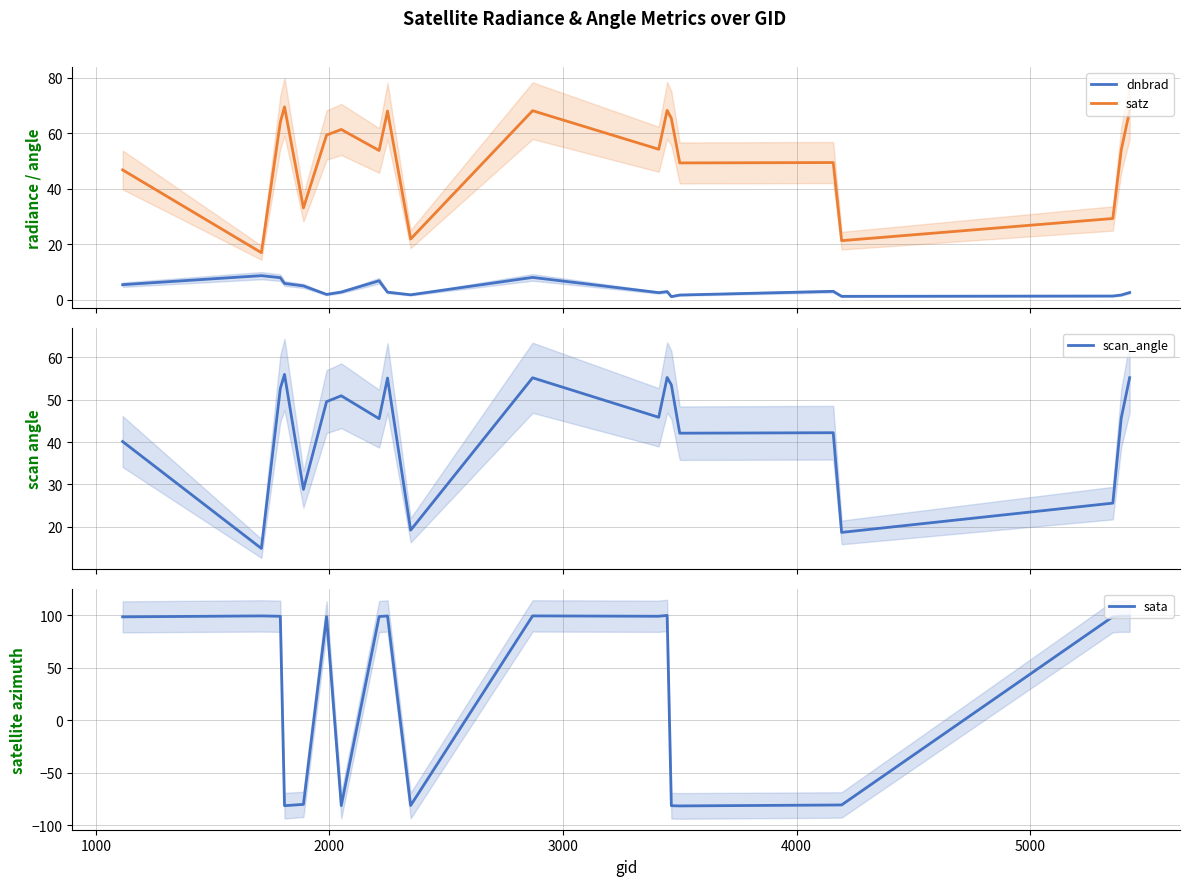

True or false: scan_angle has more than 2 interior local peaks.

True